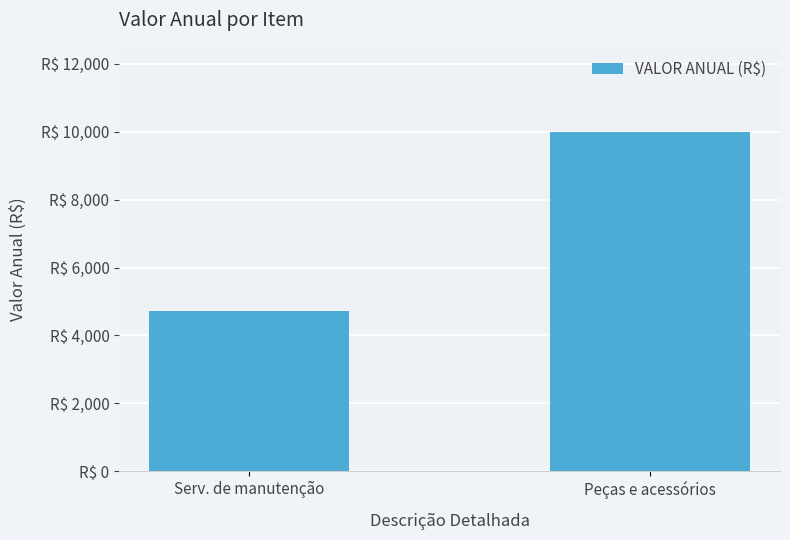

How many data points are less than 10000?

1